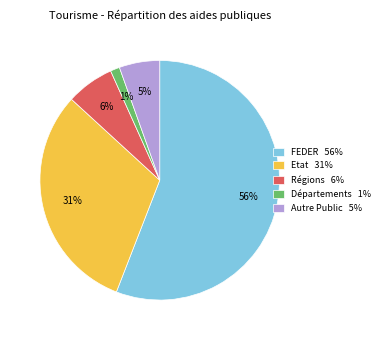

Rank the categories by value from highest to lowest.

FEDER, Etat, Régions, Autre Public, Départements